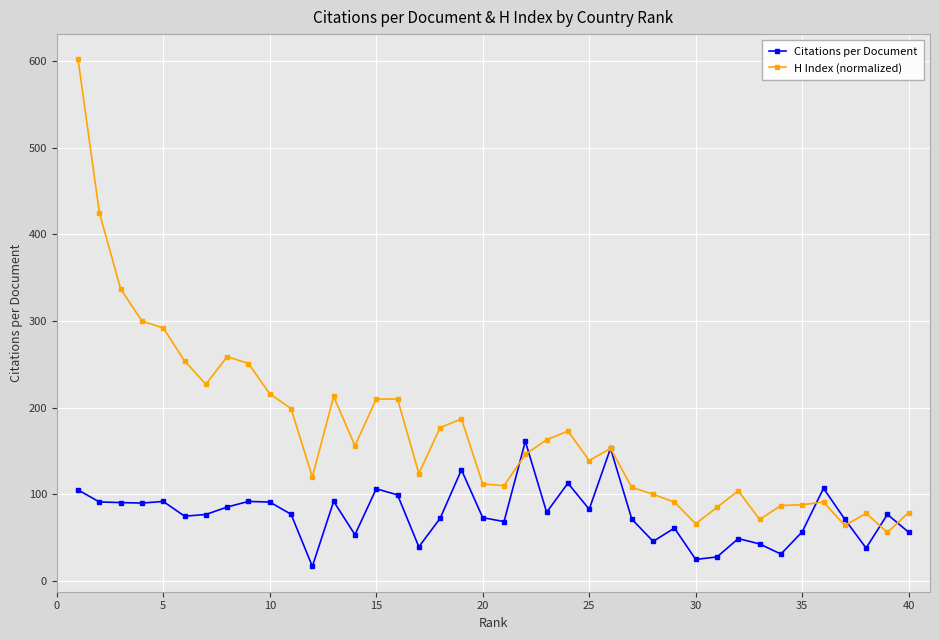

What is the average value of the H Index (normalized) series?

173.1